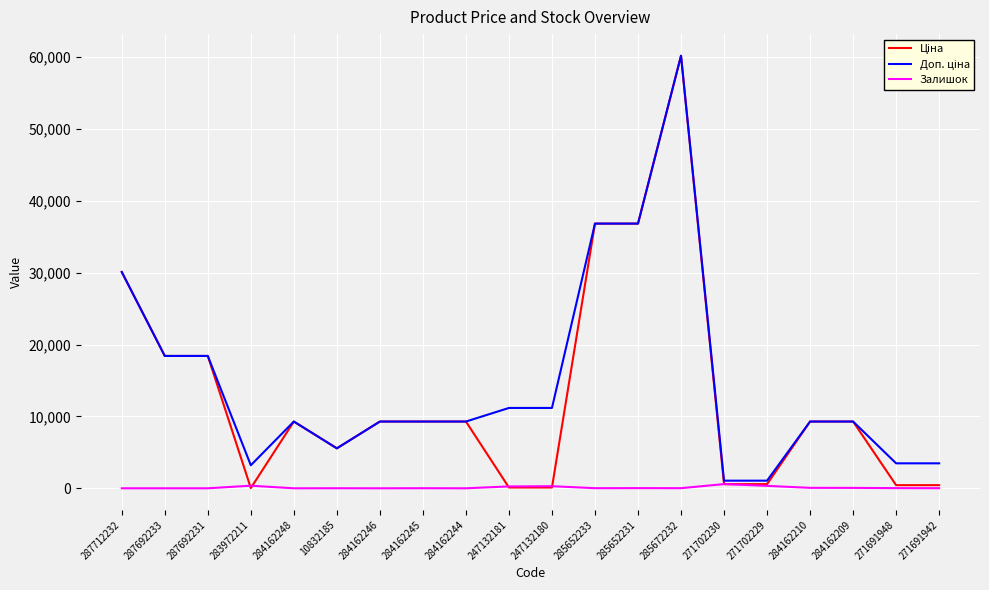

The Залишок series shows 360.0 at 283972211. True or false?

True